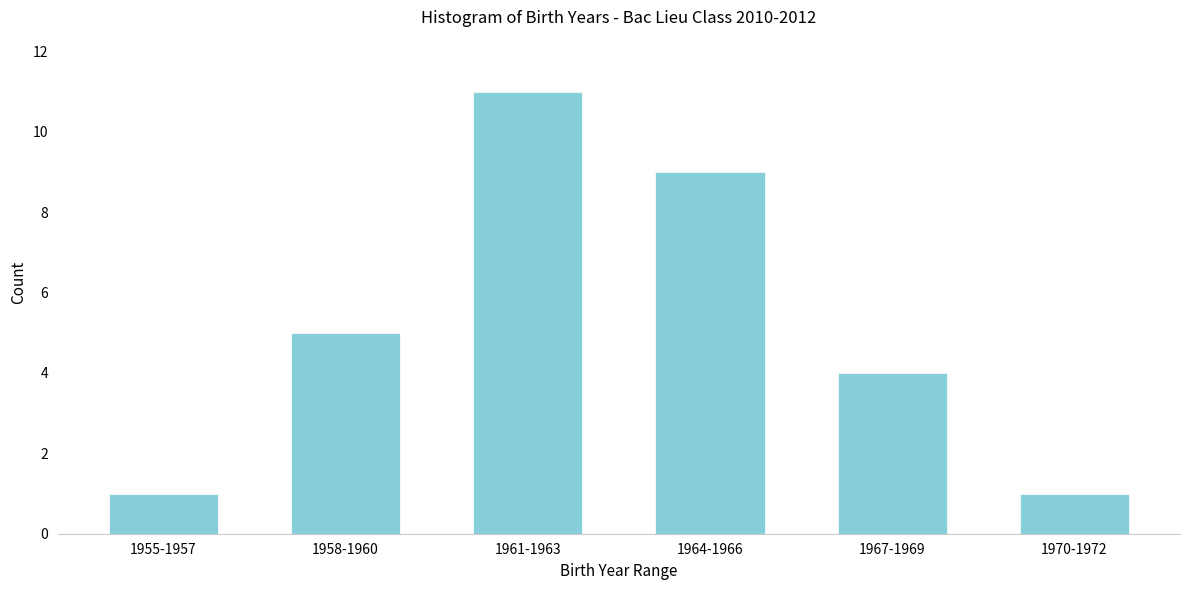

Reading left to right, transcribe all the data shown in this chart.

1	5	11	9	4	1